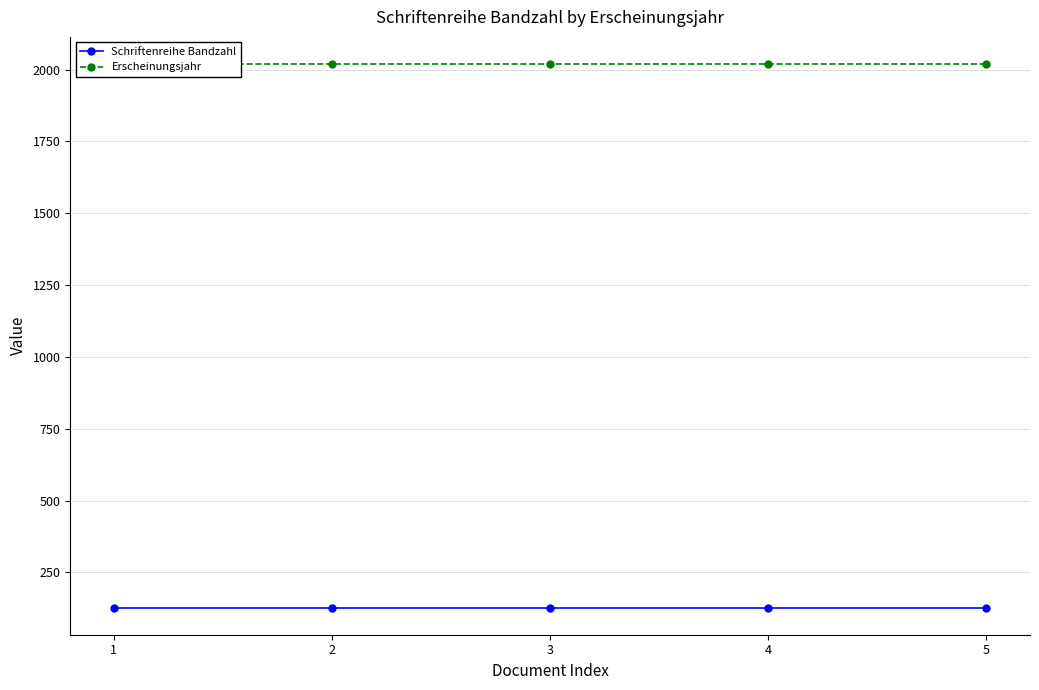

What is the difference between the highest and lowest values at 1?

1891